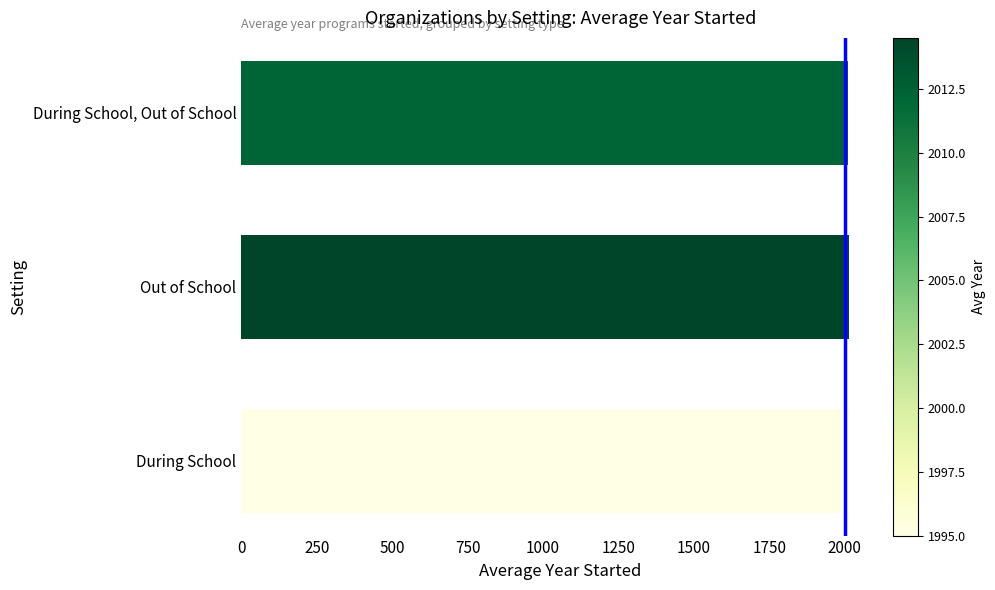

What is the sum of the values at Out of School and During School, Out of School?

4026.8